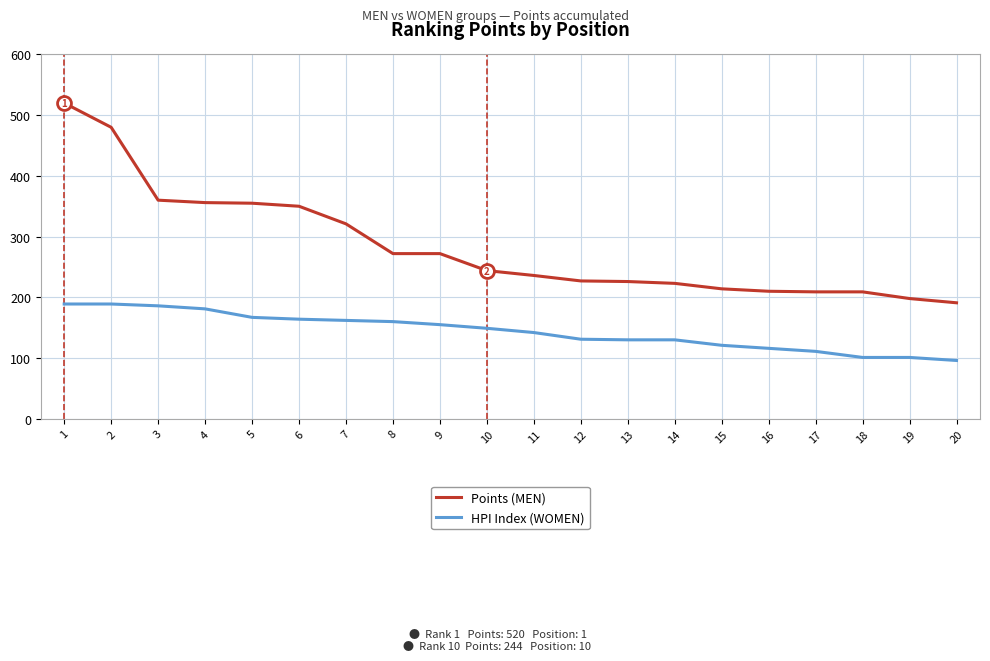

Count the number of categories in the chart.

20